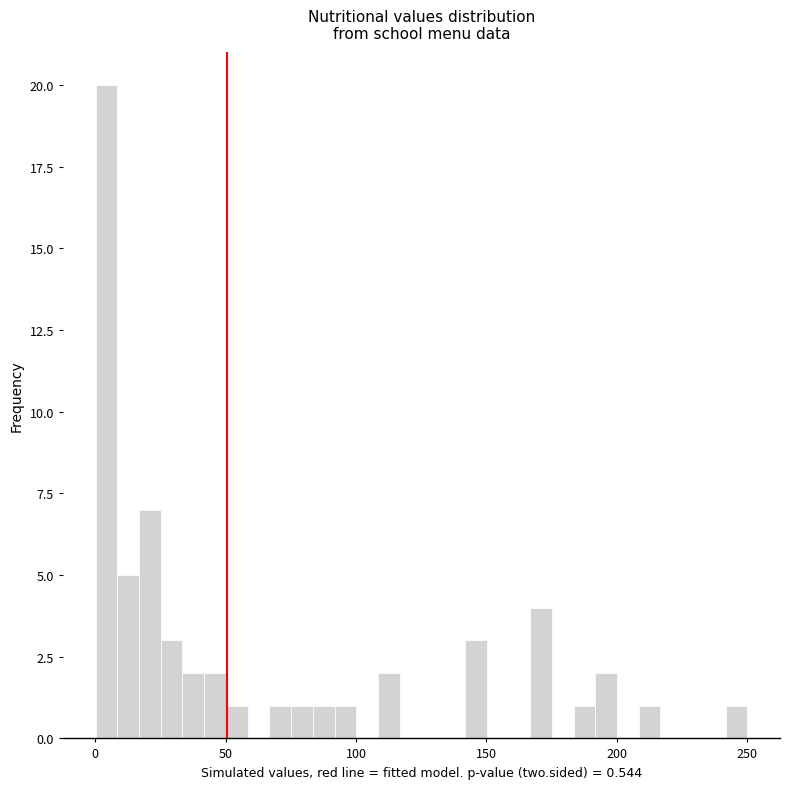

Around what value on the x-axis is the tallest bar? Give the approximate position of its centre, as read against the axis.

5